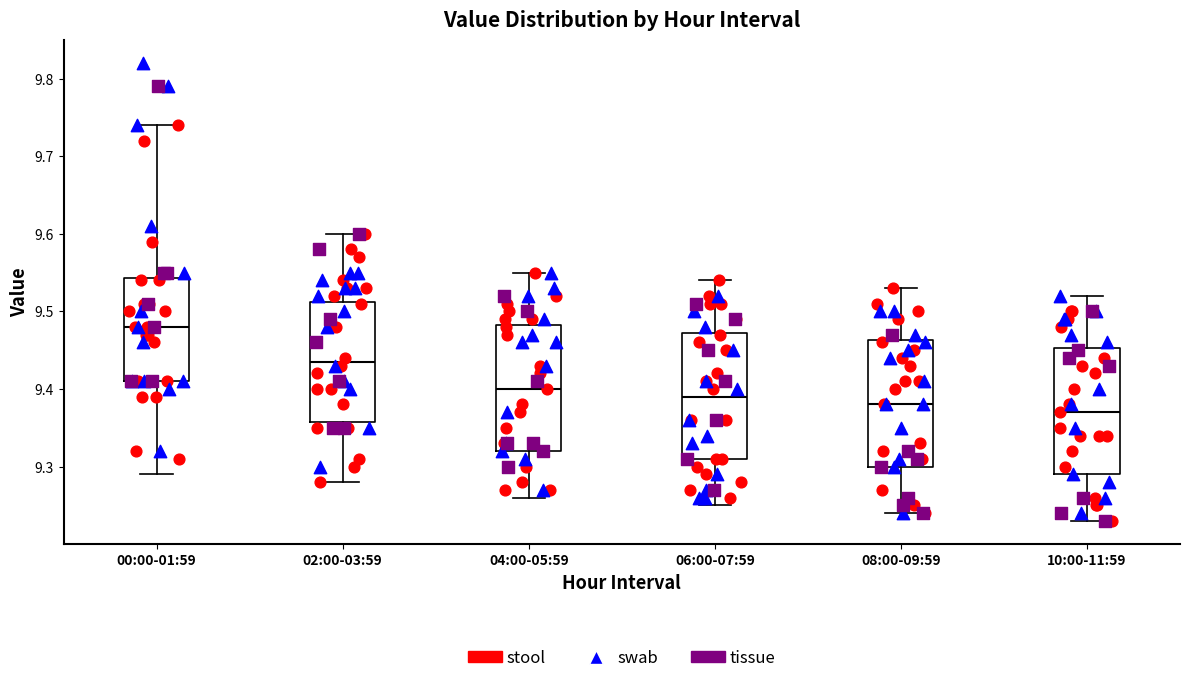

Where does the upper whisker of the box for 06:00-07:59 end on the y-axis? The values are not printed on the chart, so give them approximately, as read against the axis.

9.54